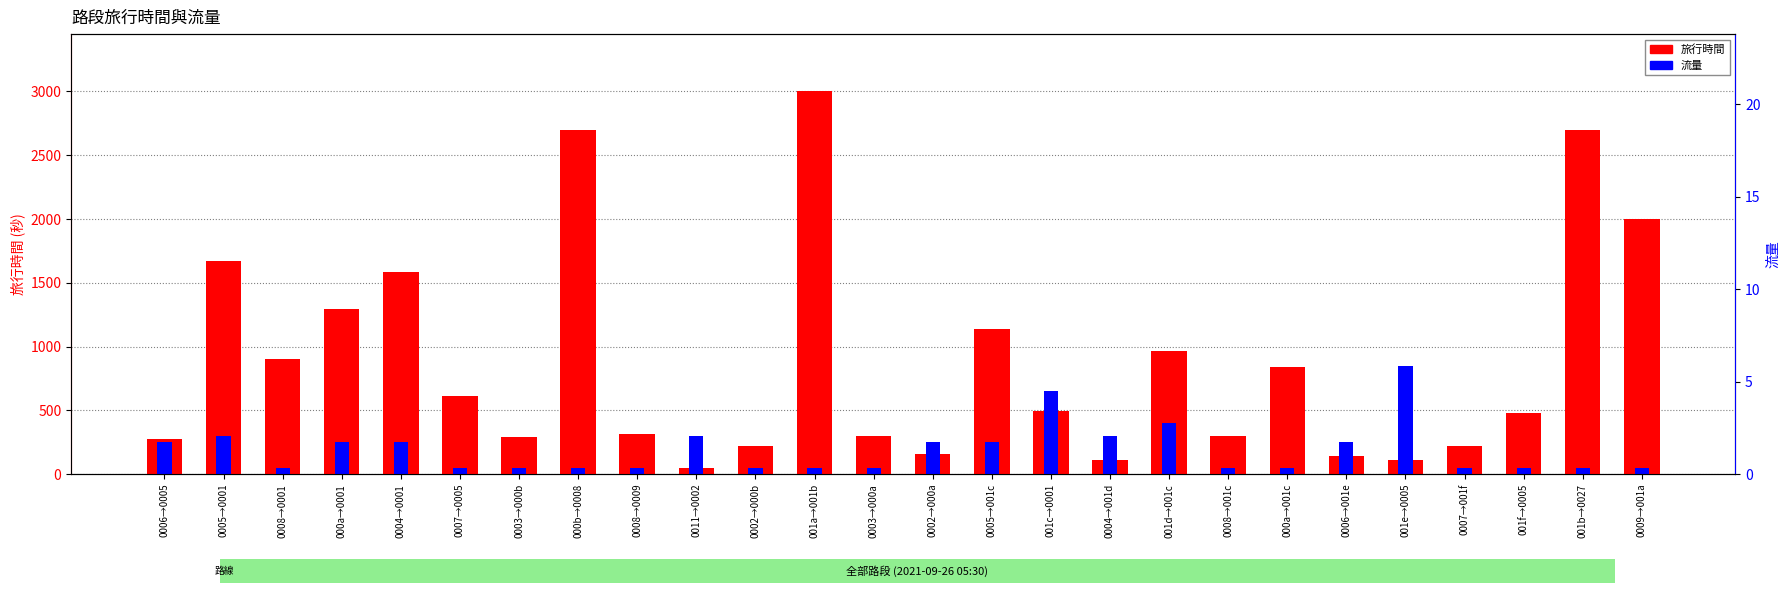

What is the smallest value displayed?

50